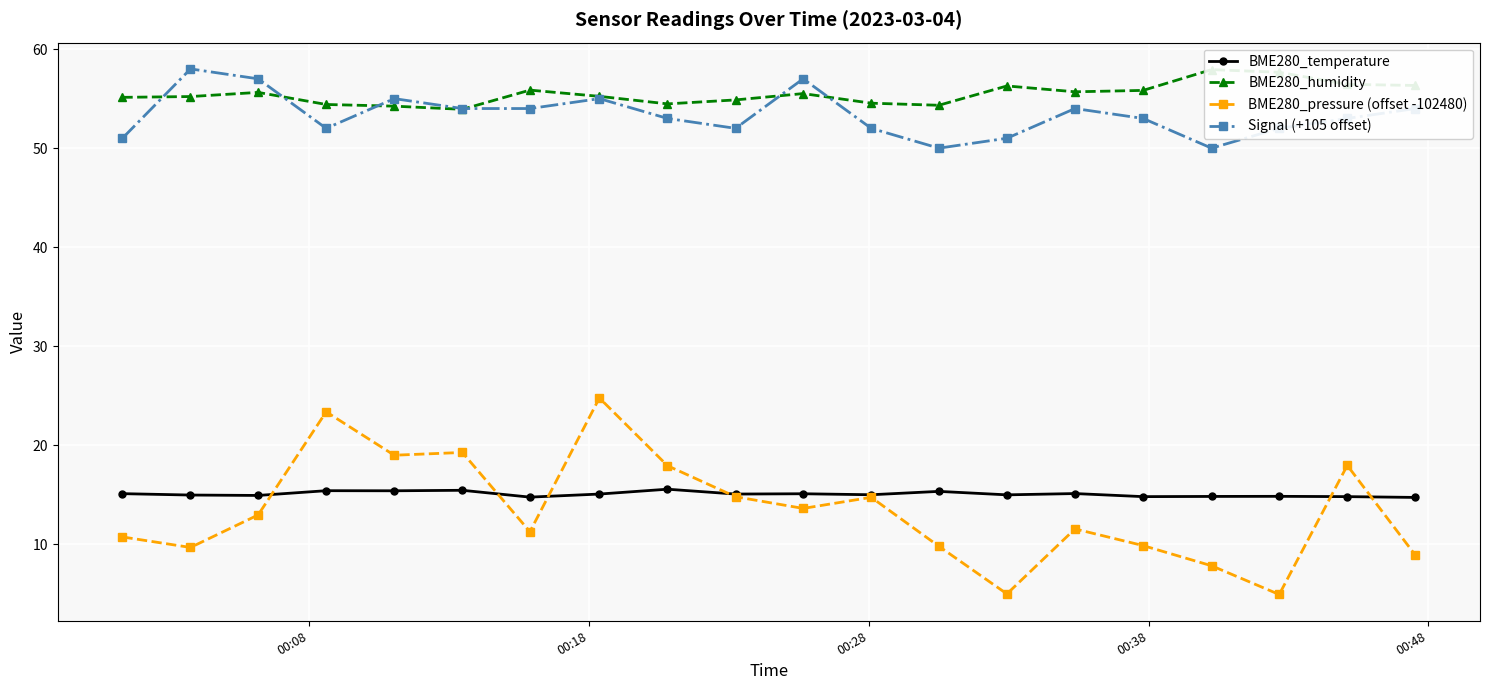

True or false: Signal (+105 offset) has more than 1 interior local peaks.

True